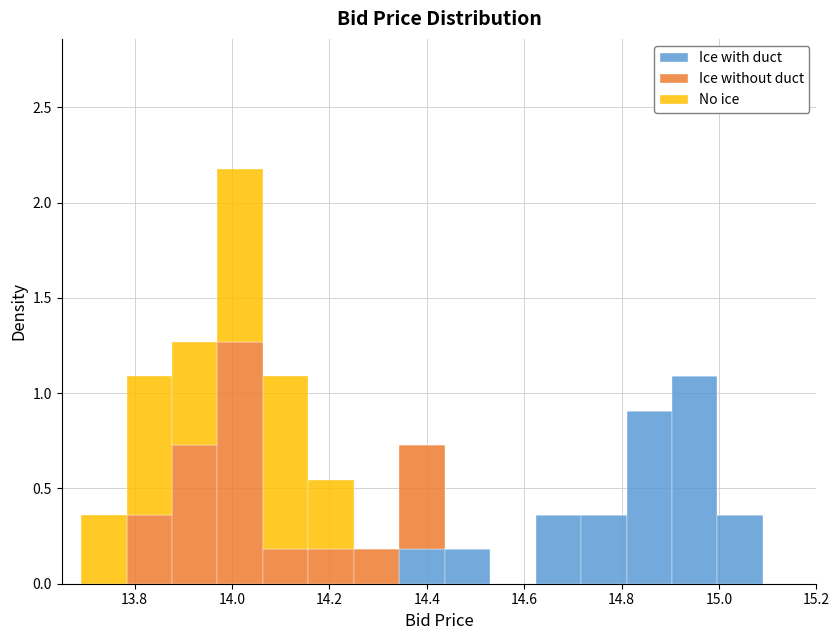

What is the total height of the stacked bar covering 13.70 to 13.78 on the x-axis? Neither the bar edges nor the heights are printed on the chart, so give them approximately, as read against the axes.

0.35